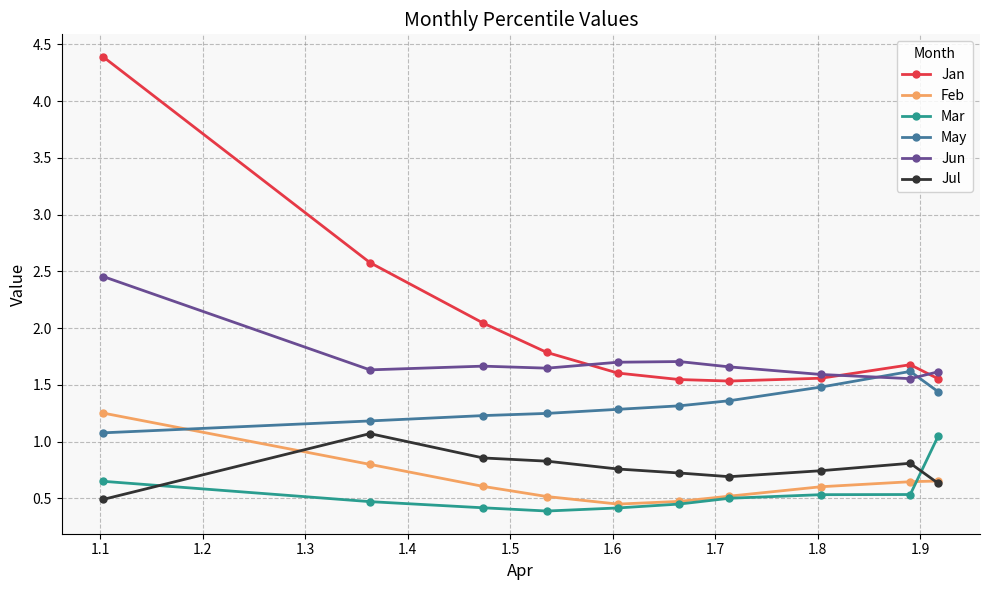

Which series has the largest range (max minus min)?

Jan